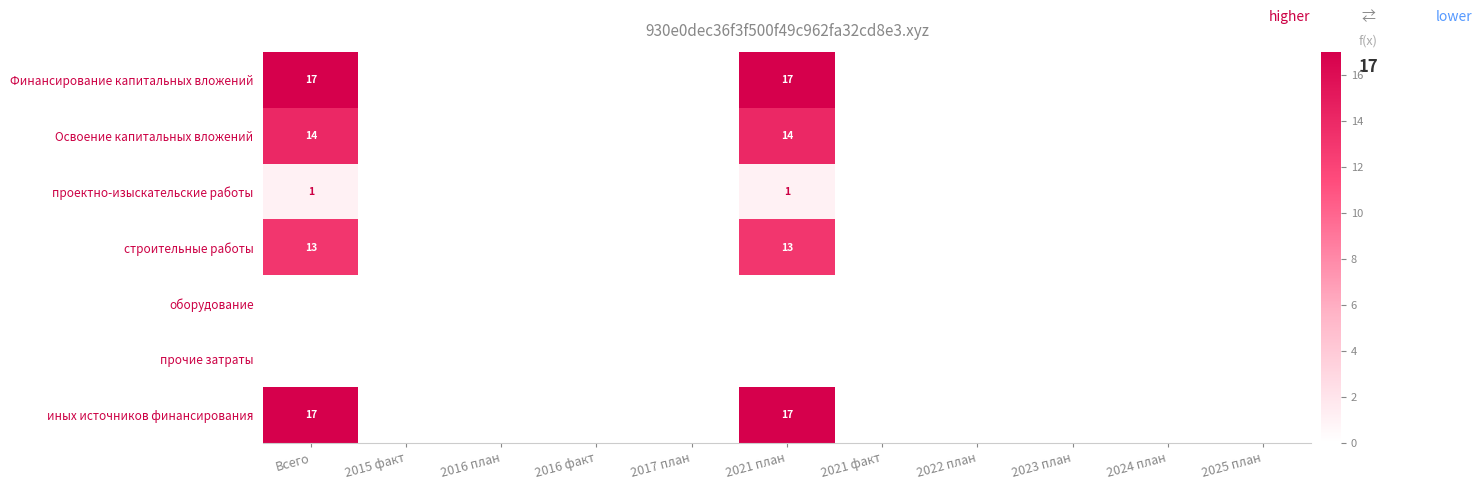

How many positive values does the Финансирование капитальных вложений series have?

2